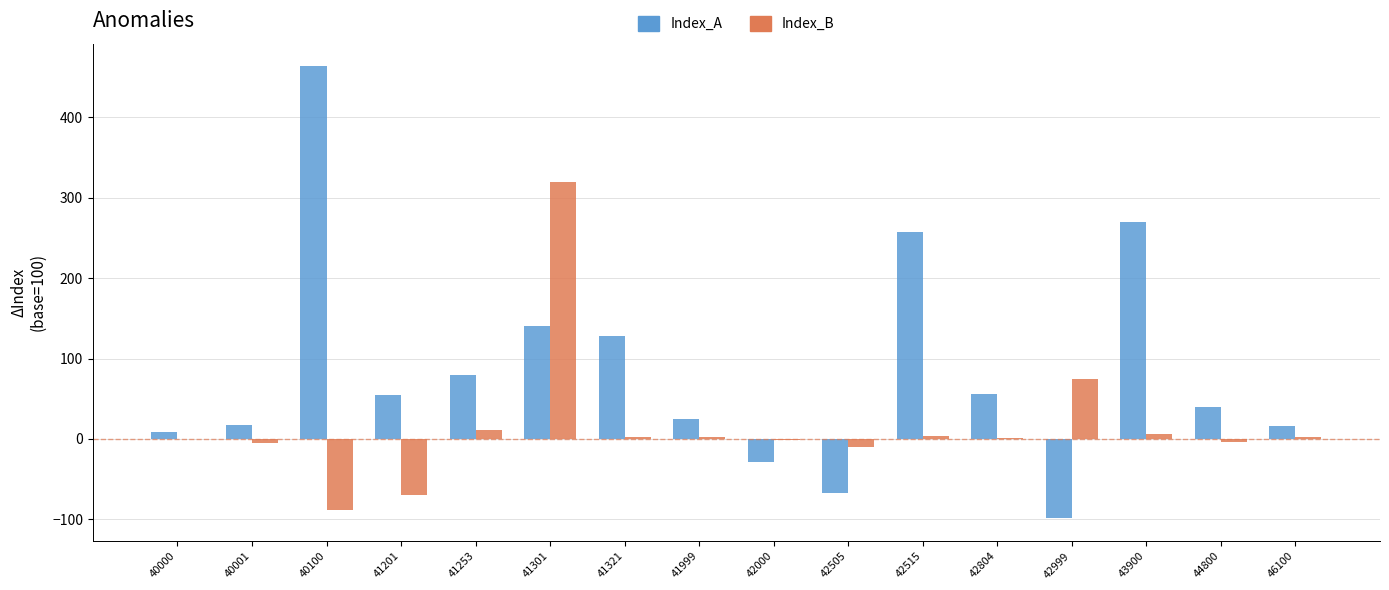

How many distinct data groups are displayed?

2